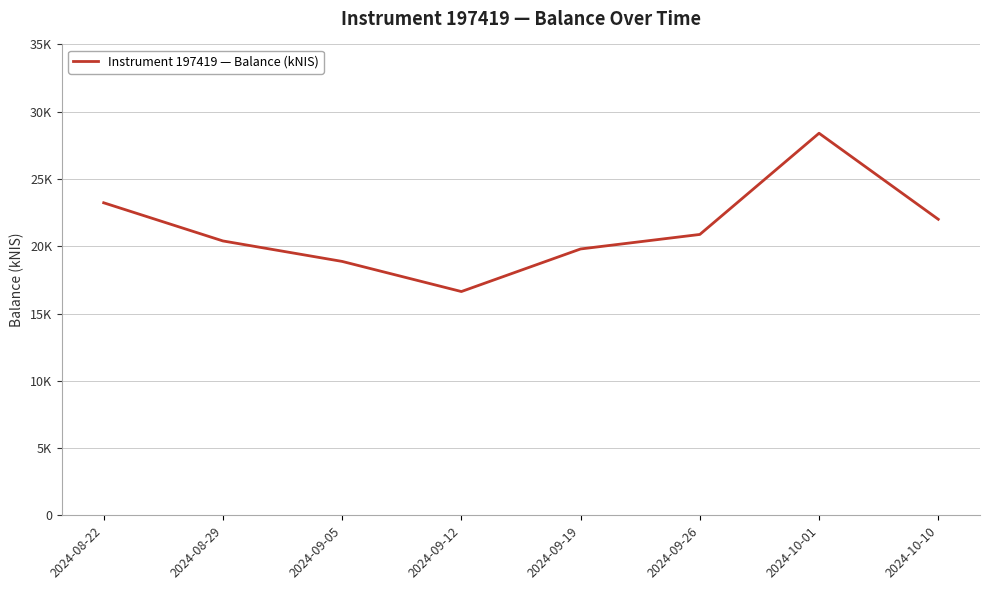

Which has a higher value, 2024-09-12 or 2024-10-10?

2024-10-10